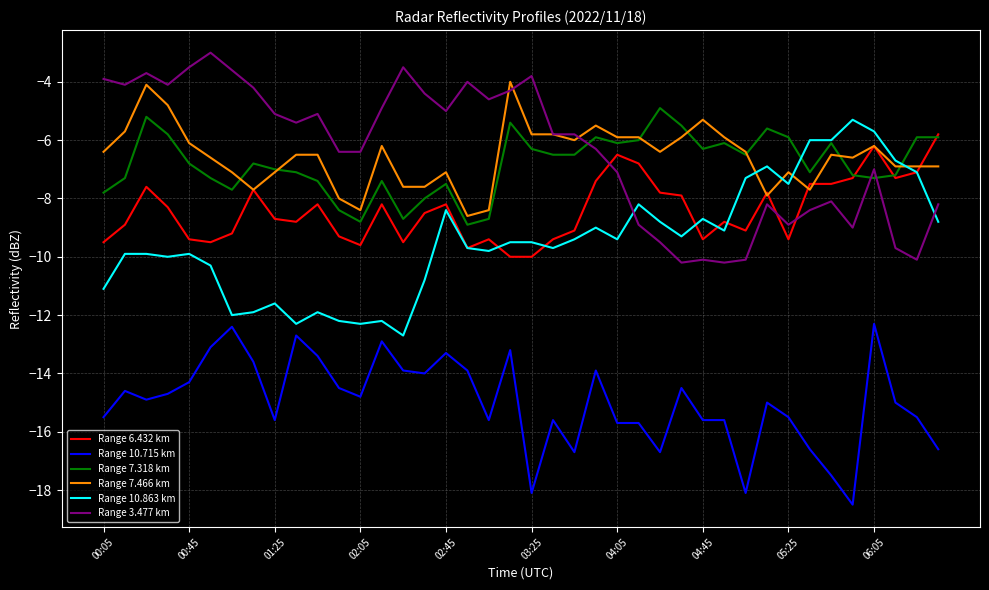

True or false: Range 3.477 km and Range 10.715 km cross at least once.

False